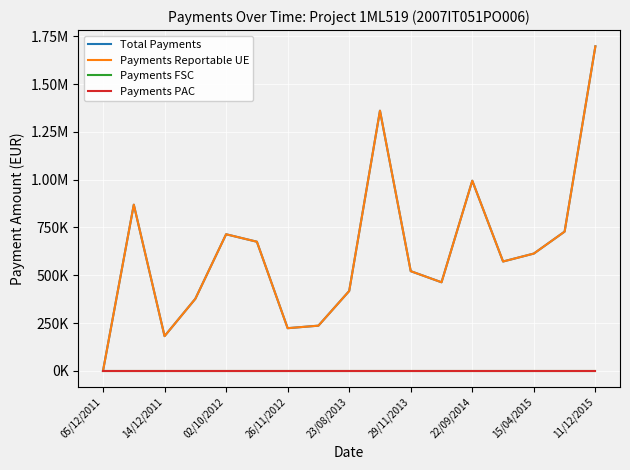

Does the chart have visible grid lines?

Yes